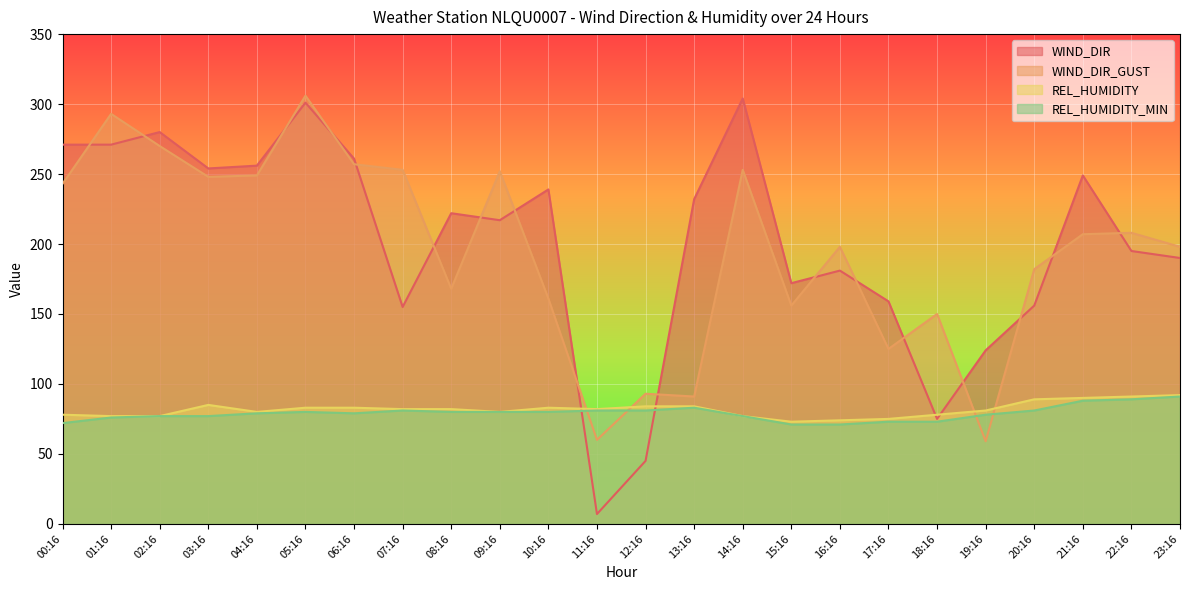

At which label does WIND_DIR reach its peak?

14:16